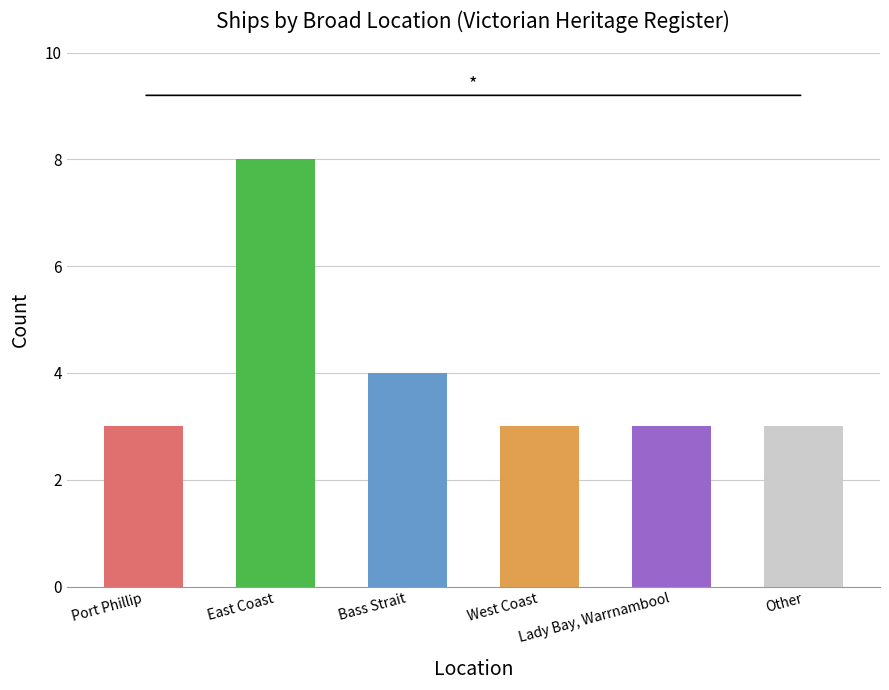

What is the label of the 4th bar from the right?

Bass Strait